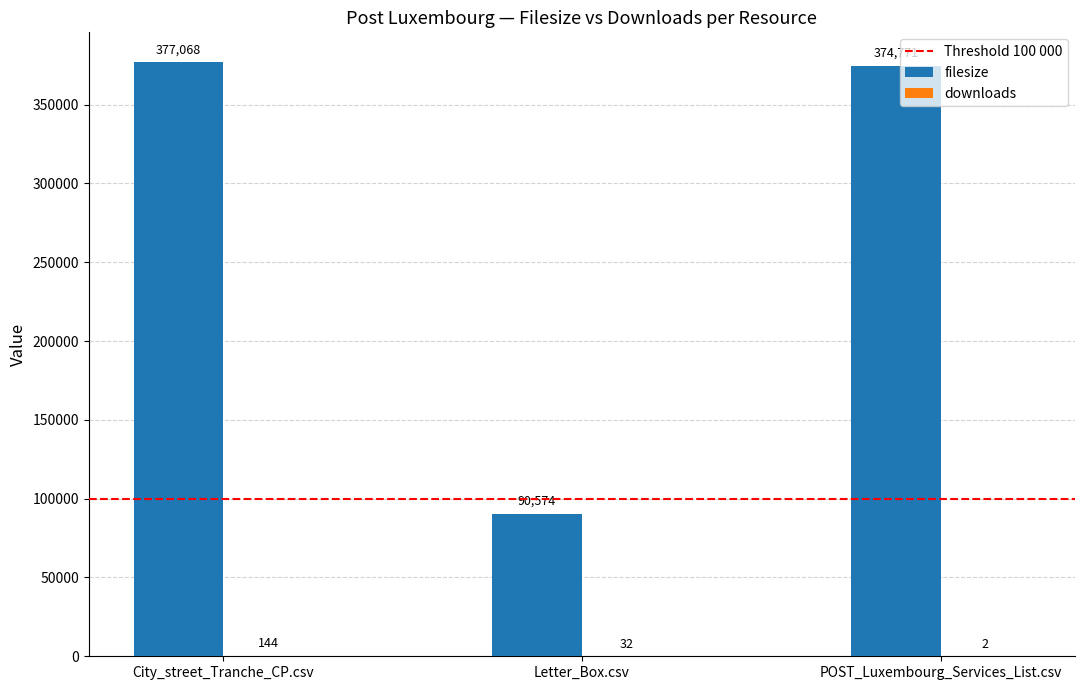

Is it true that filesize equals 86389 at City_street_Tranche_CP.csv?

False